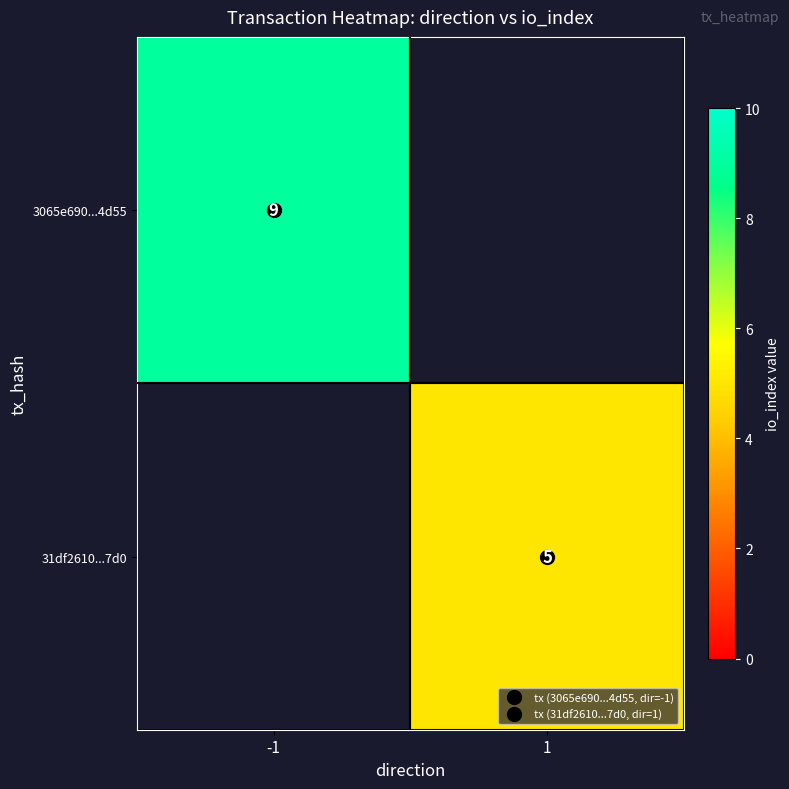

What is the highest value of the 3065e690...4d55 series?

9